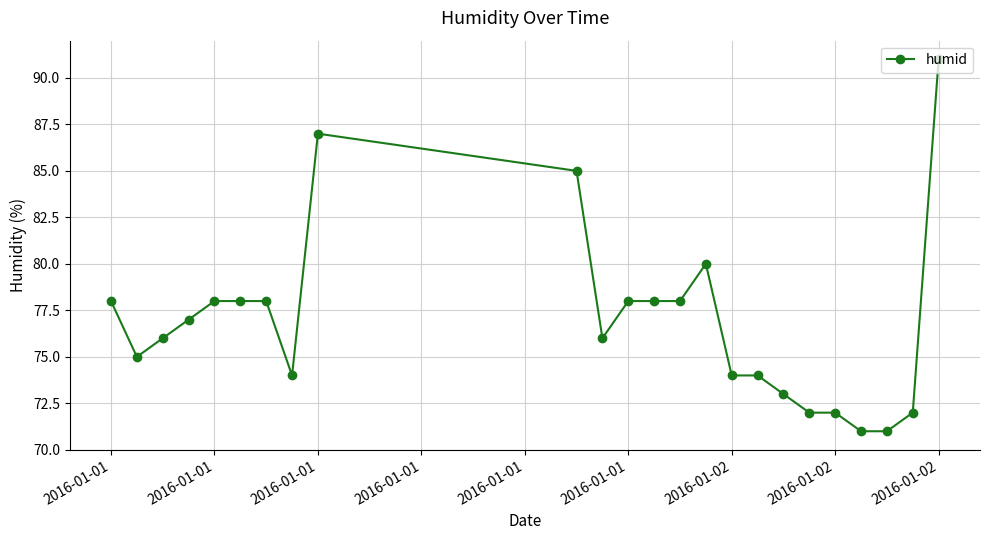

What is the value of the 15th point from the left?

80